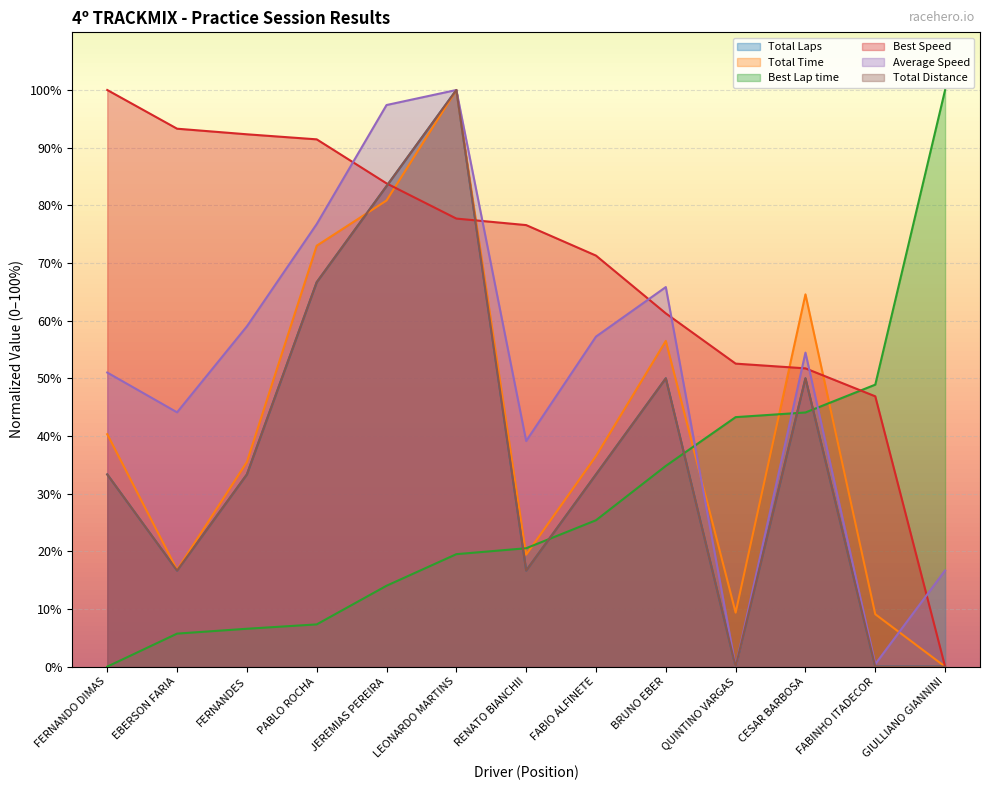

Is it true that Total Time equals 64.6 at CESAR BARBOSA?

True